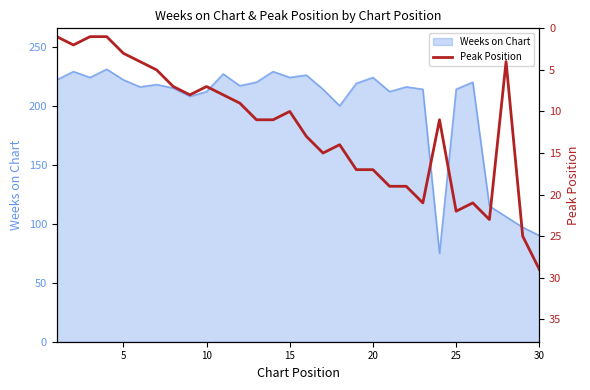

Count the number of values greater than 11.

13